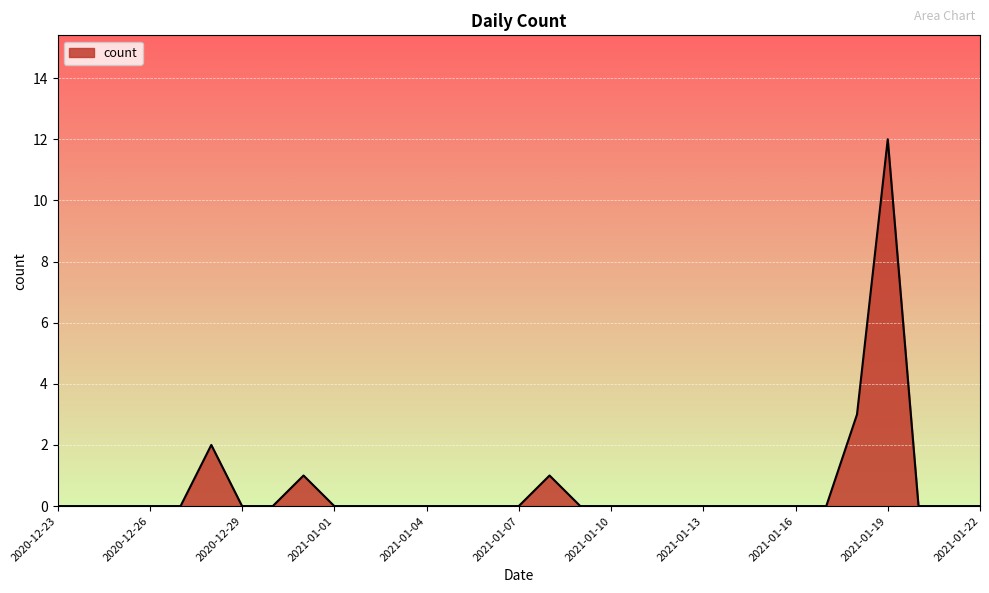

What is the maximum value shown in the chart?

12